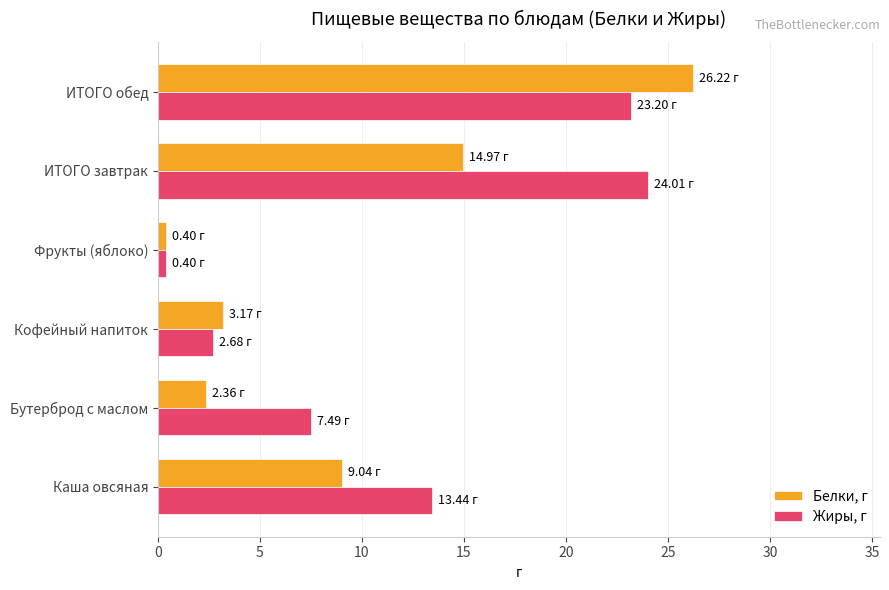

What is the highest value of the Жиры, г series?

24.0